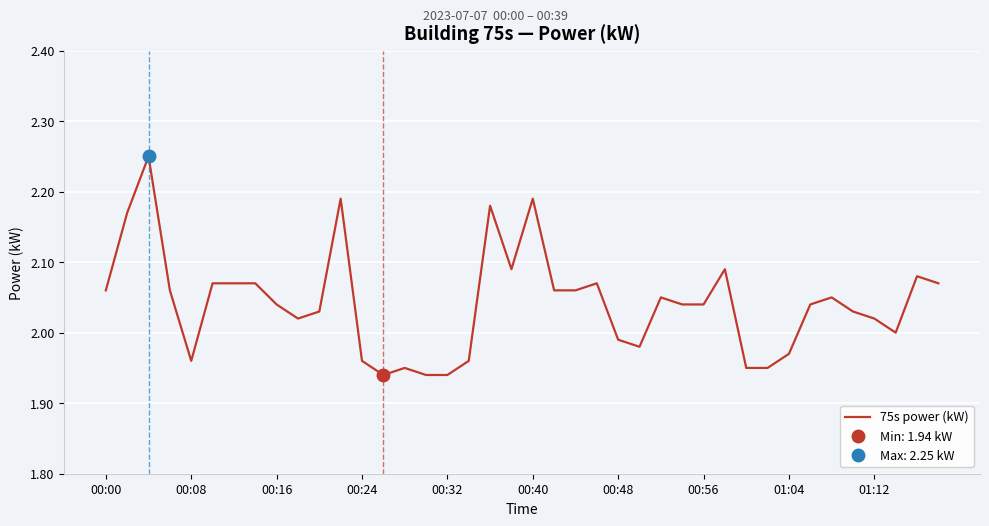

What is the label of the 15th point from the left?

14